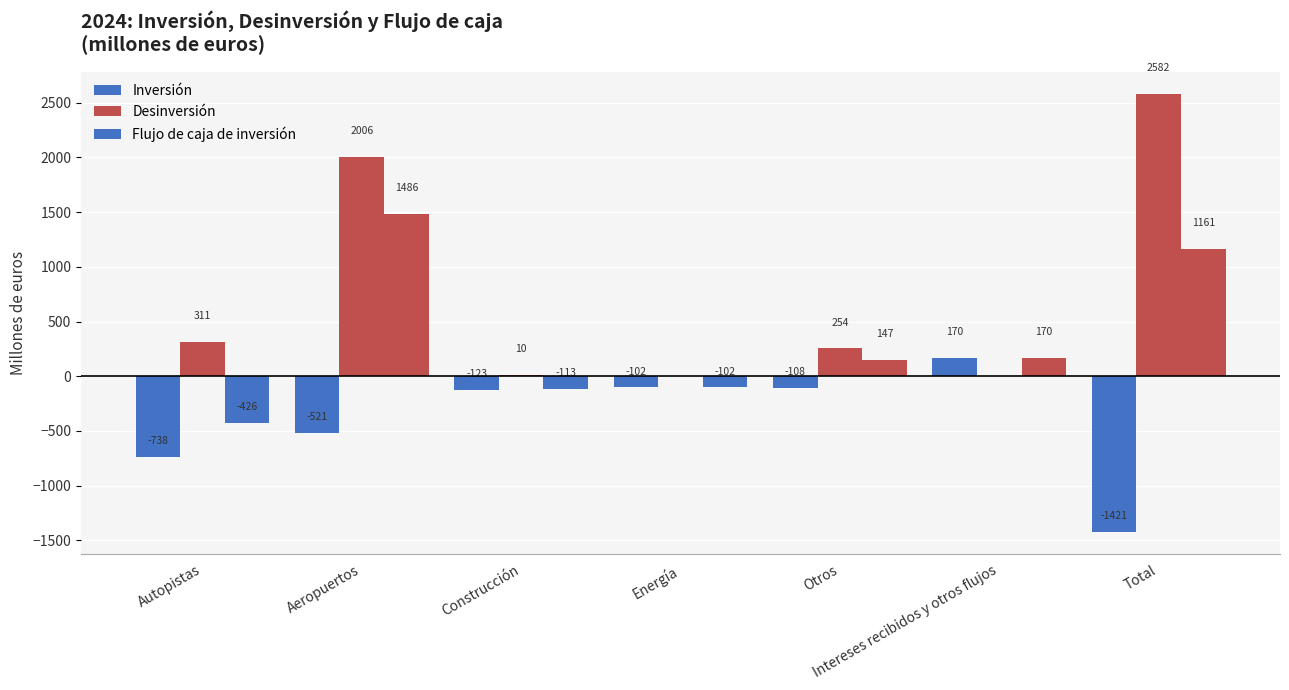

Reading right to left, what are all the values shown in this chart?

Inversión: -1421	170	-108	-102	-123	-521	-738
Desinversión: 2582	0	254	0	10	2006	311
Flujo de caja de inversión: 1161	170	147	-102	-113	1486	-426